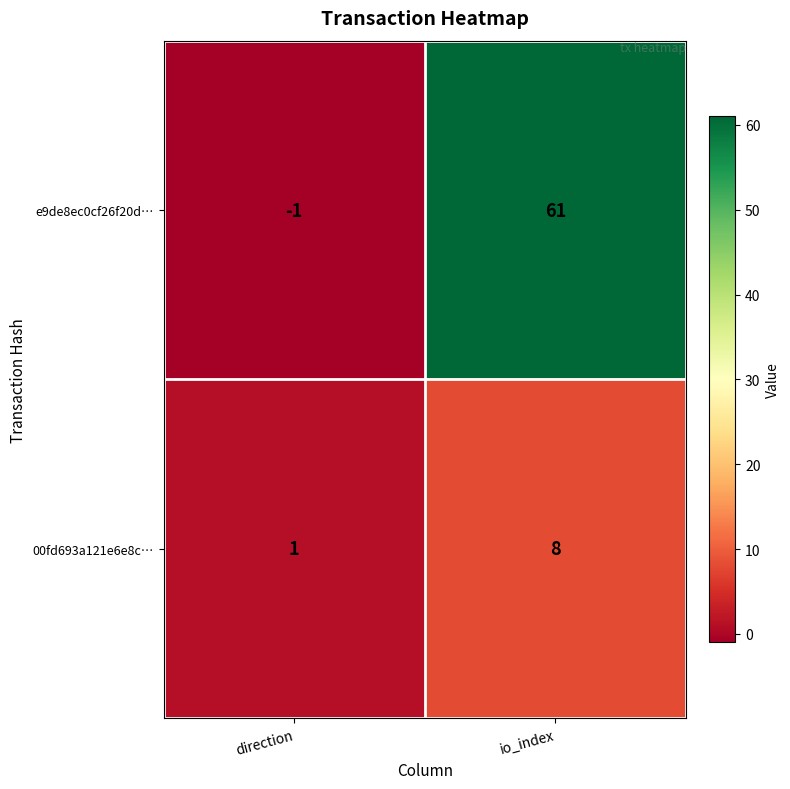

Which series has the largest total across all categories?

e9de8ec0cf26f20d…